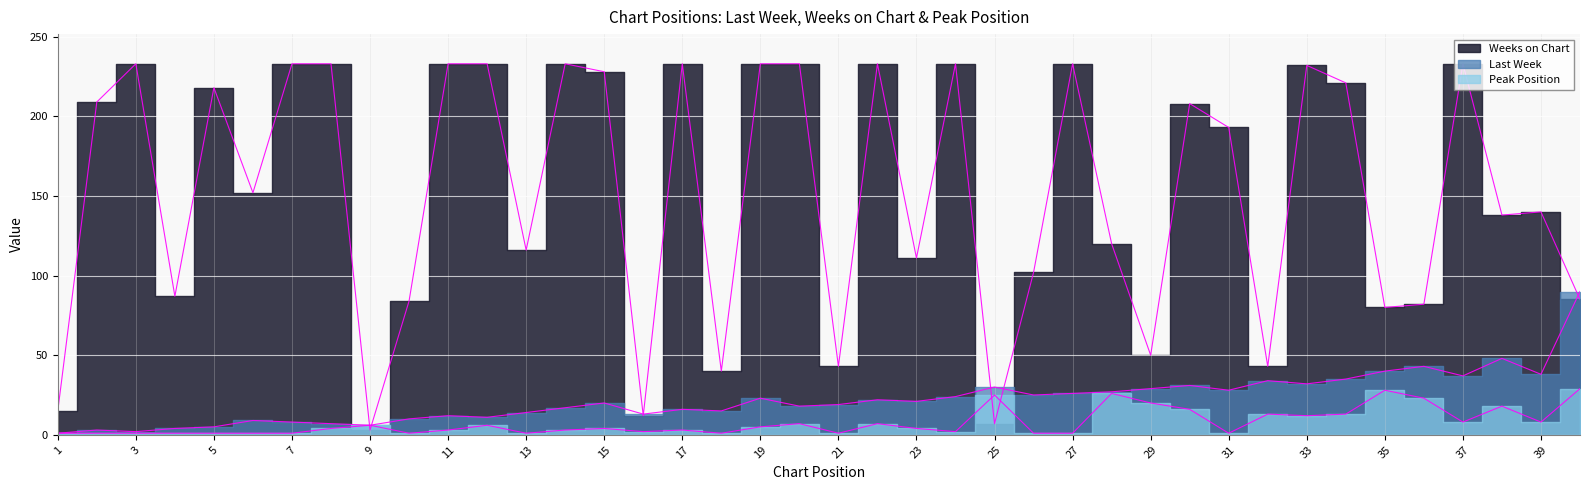

What are all the series names shown in the legend?

Last Week, Weeks on Chart, Peak Position